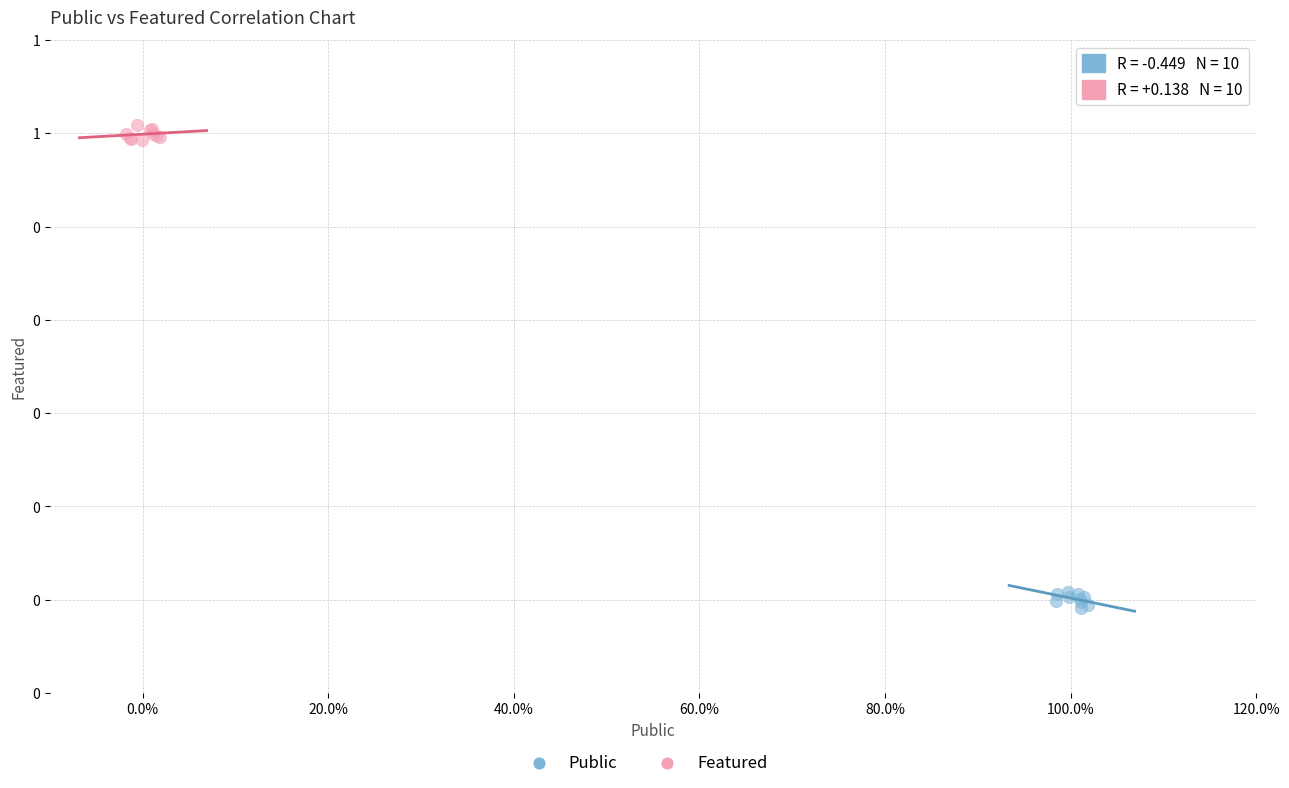

Which series contains the highest Y value?

Featured